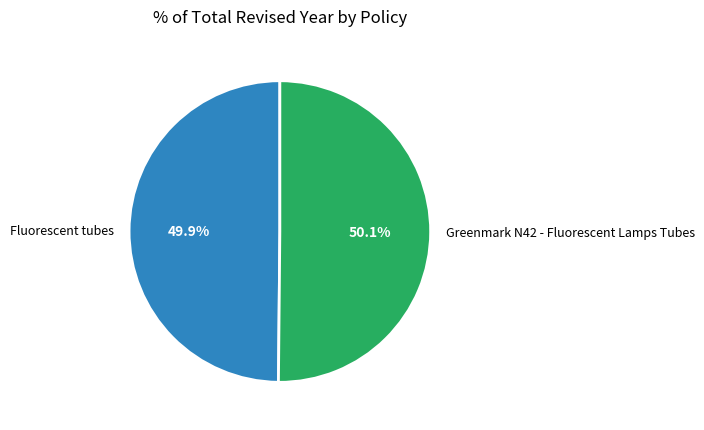

Combined, what portion of the pie is Fluorescent tubes and Greenmark N42 - Fluorescent Lamps Tubes?

100.0%